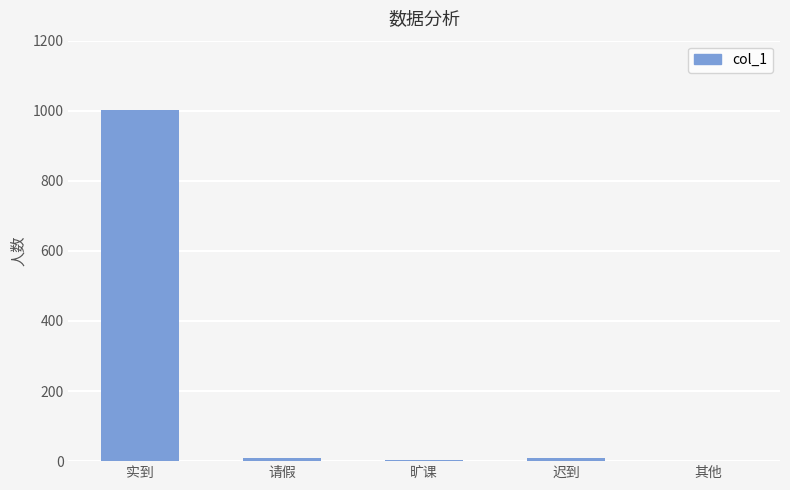

Approximately how many times larger is the value at 请假 compared to 旷课?

4.5